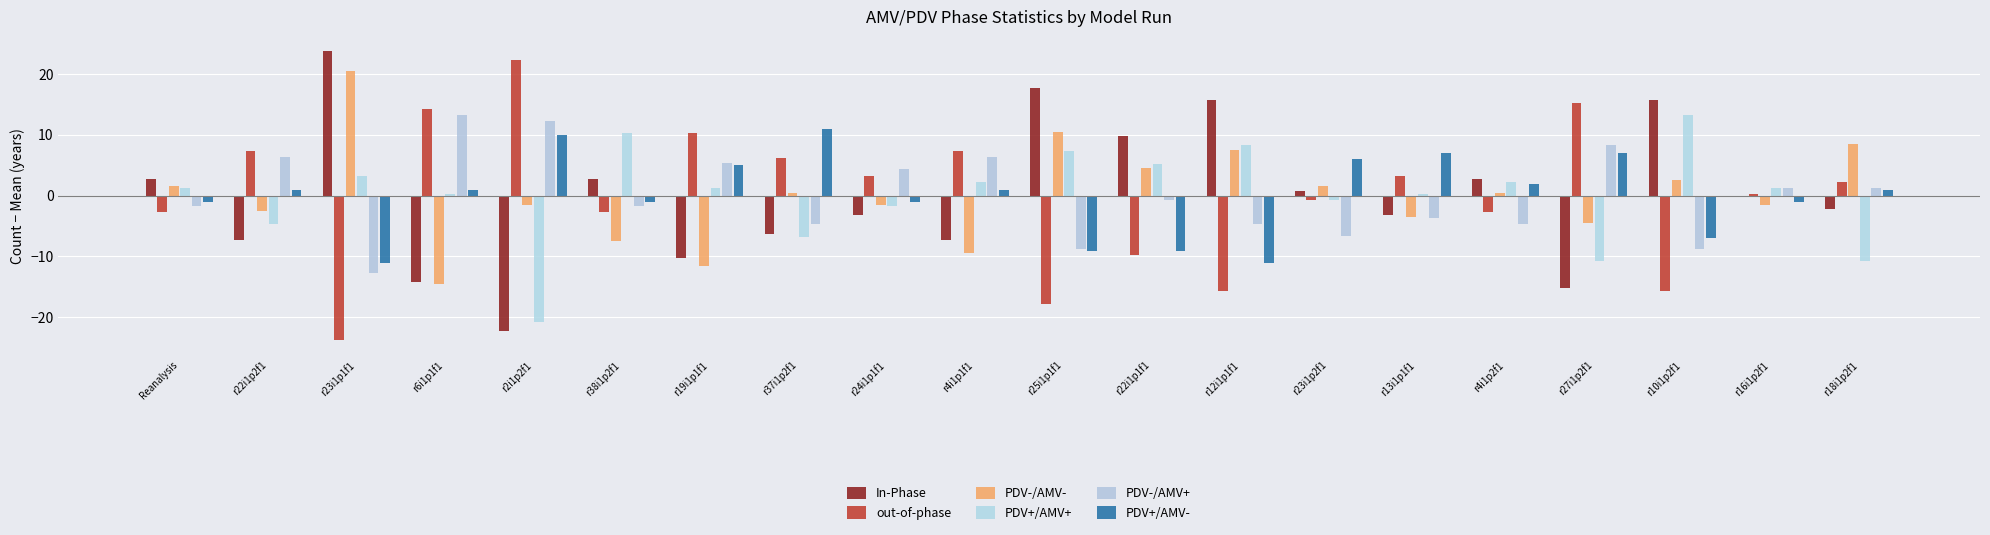

Between r22i1p2f1 and r23i1p1f1, which series saw the biggest shift?

In-Phase